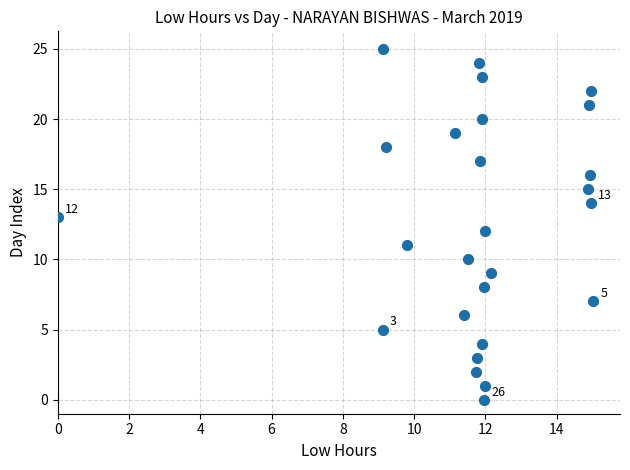

What is the range of Y values (max minus min)?

25